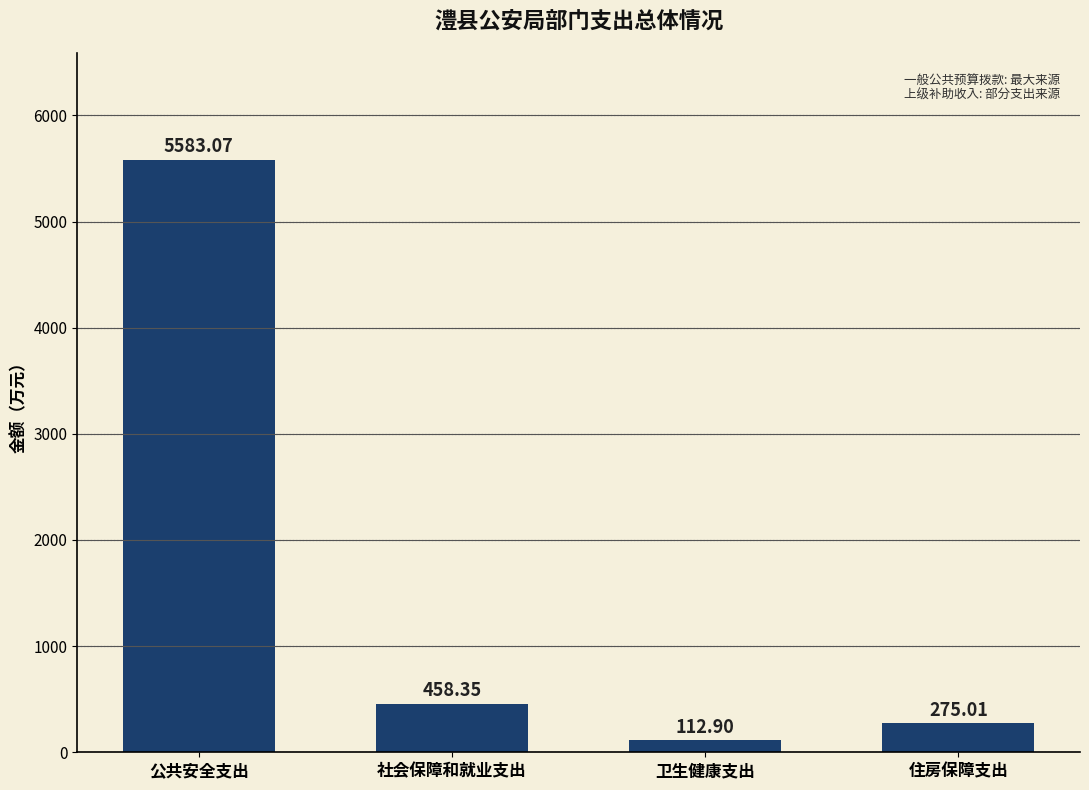

Where is the data nearest to the value 2847?

社会保障和就业支出